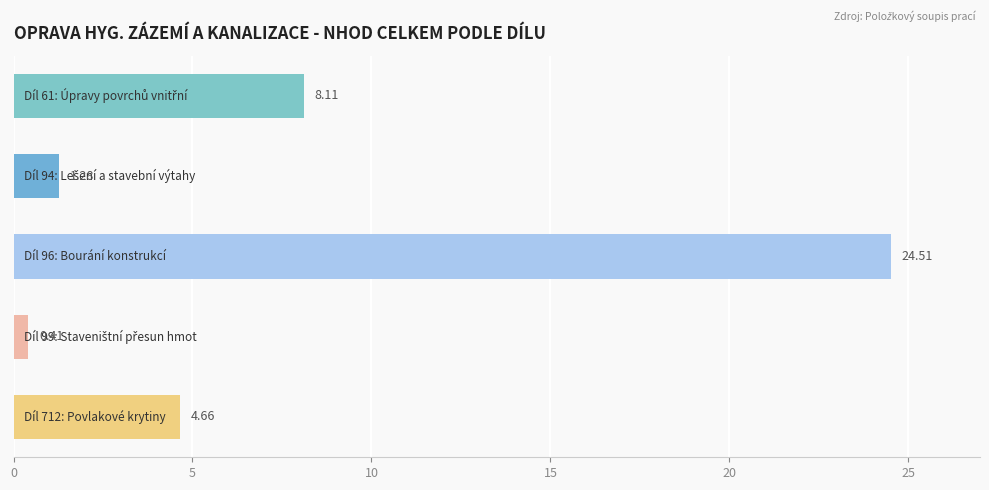

What is the average value?

7.8